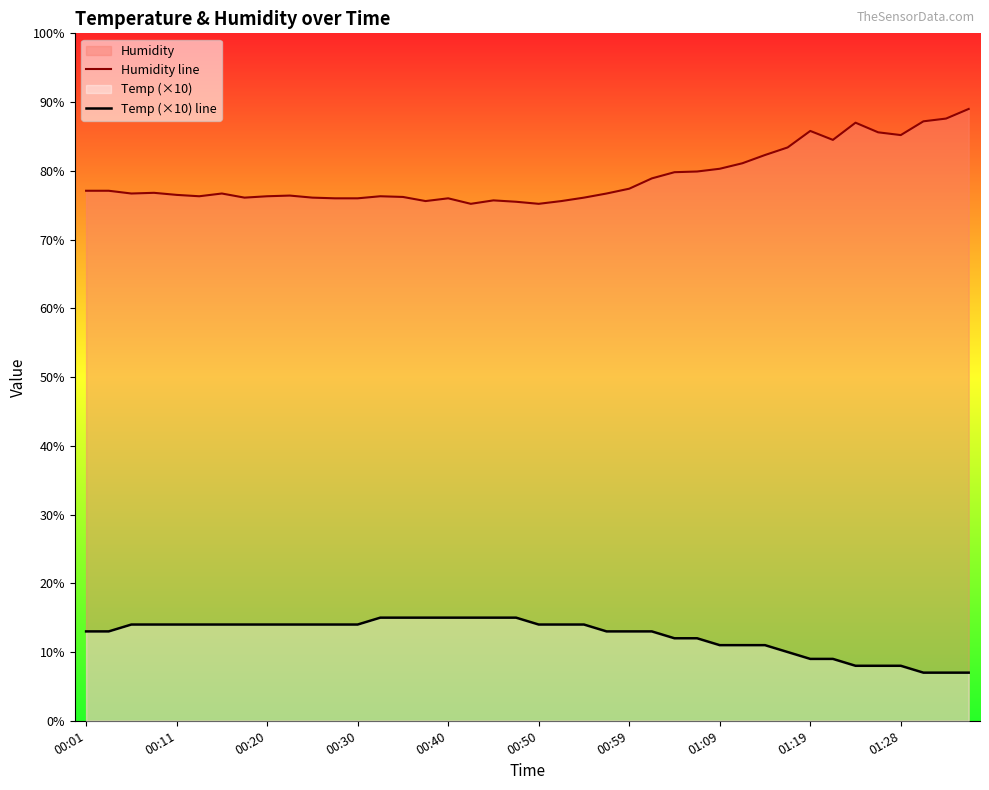

What is the value of the Temp (×10) line point at the 40th from the left?

7.0